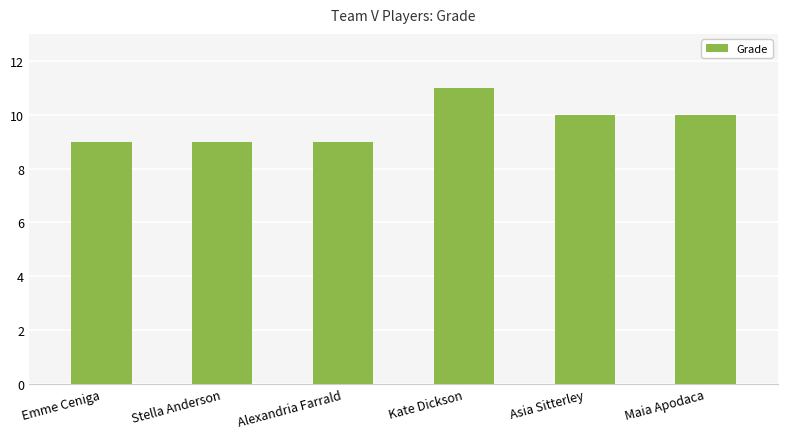

Reading left to right, list all the values displayed in this chart.

9	9	9	11	10	10